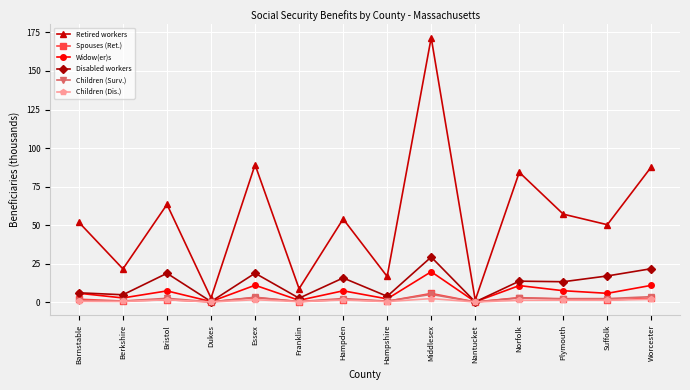

What are all the series names shown in the legend?

Retired workers, Spouses (Ret.), Widow(er)s, Disabled workers, Children (Surv.), Children (Dis.)